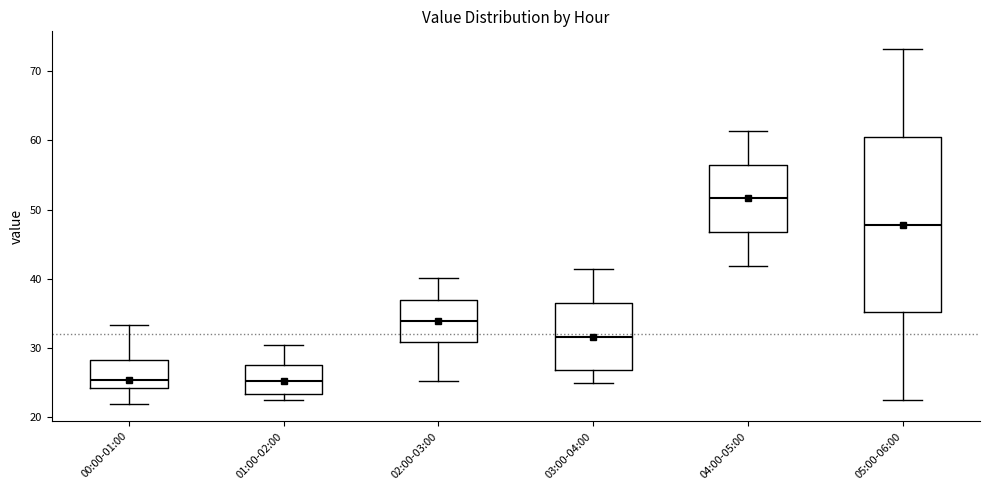

Reading left to right, read every box against the y-axis: the position of its median line, the range the box covers, and the ends of its whiskers. The values are not printed on the chart, so give them approximately, as read against the axis.

00:00-01:00: median 25, box 24 to 28, whiskers 22 to 33
01:00-02:00: median 25, box 23 to 28, whiskers 23 (just below the box's lower edge) to 31
02:00-03:00: median 34, box 31 to 37, whiskers 25 to 40
03:00-04:00: median 32, box 27 to 37, whiskers 25 to 41
04:00-05:00: median 52, box 47 to 57, whiskers 42 to 61
05:00-06:00: median 48, box 35 to 61, whiskers 23 to 73